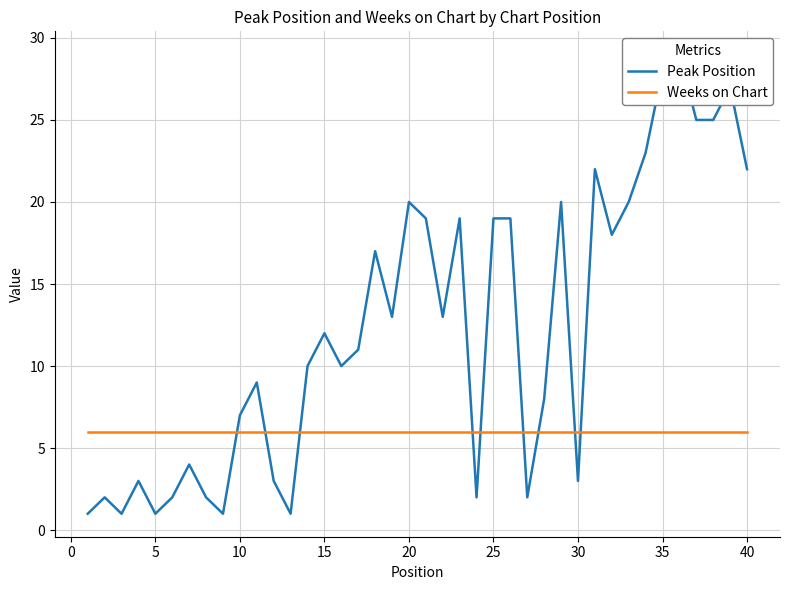

Rank the series by their average value, from highest to lowest.

Peak Position, Weeks on Chart